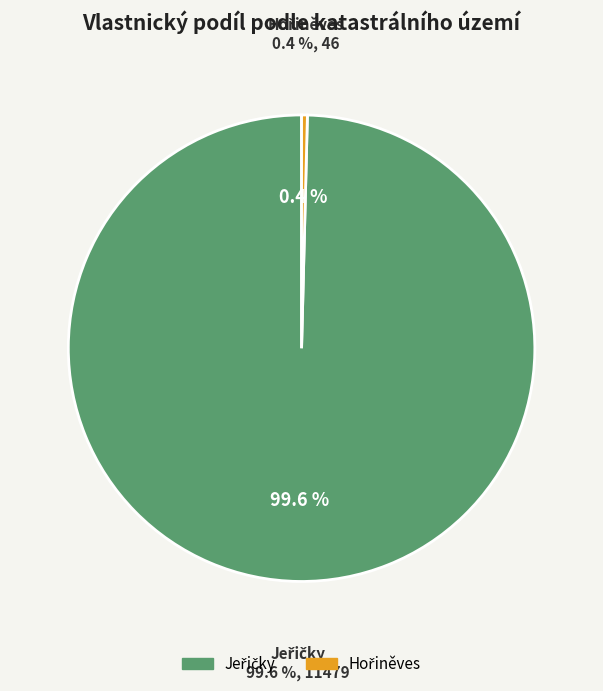

Is there any slice that represents more than half of the pie?

Yes